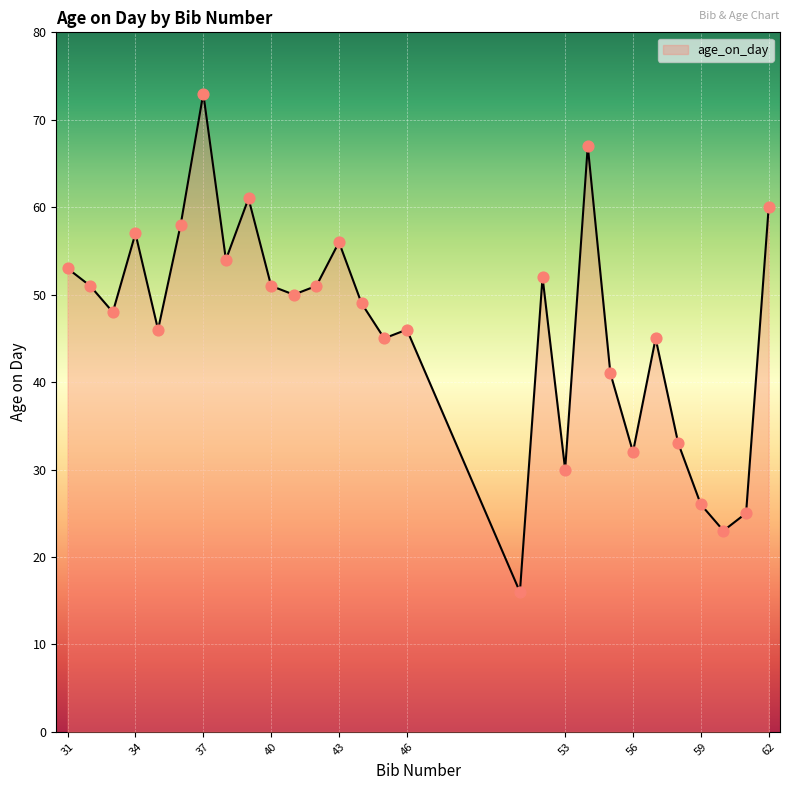

What is the difference between the maximum and minimum values?

57